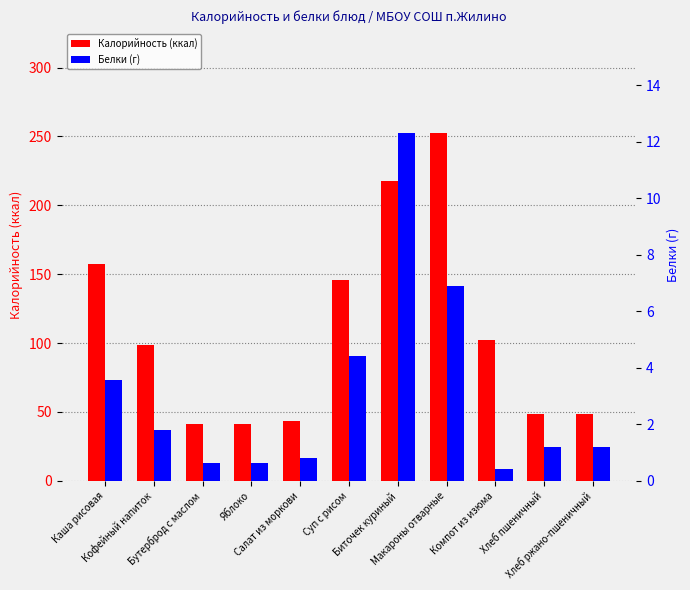

Is it true that Белки (г) equals 1.3 at Салат из моркови?

False